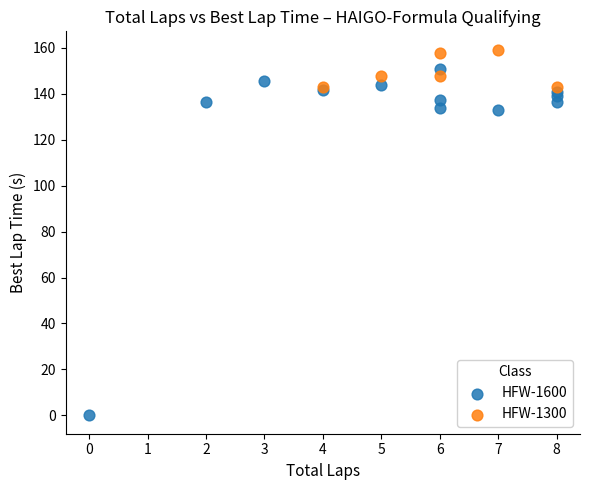

Which series has the widest spread of Y values?

HFW-1600